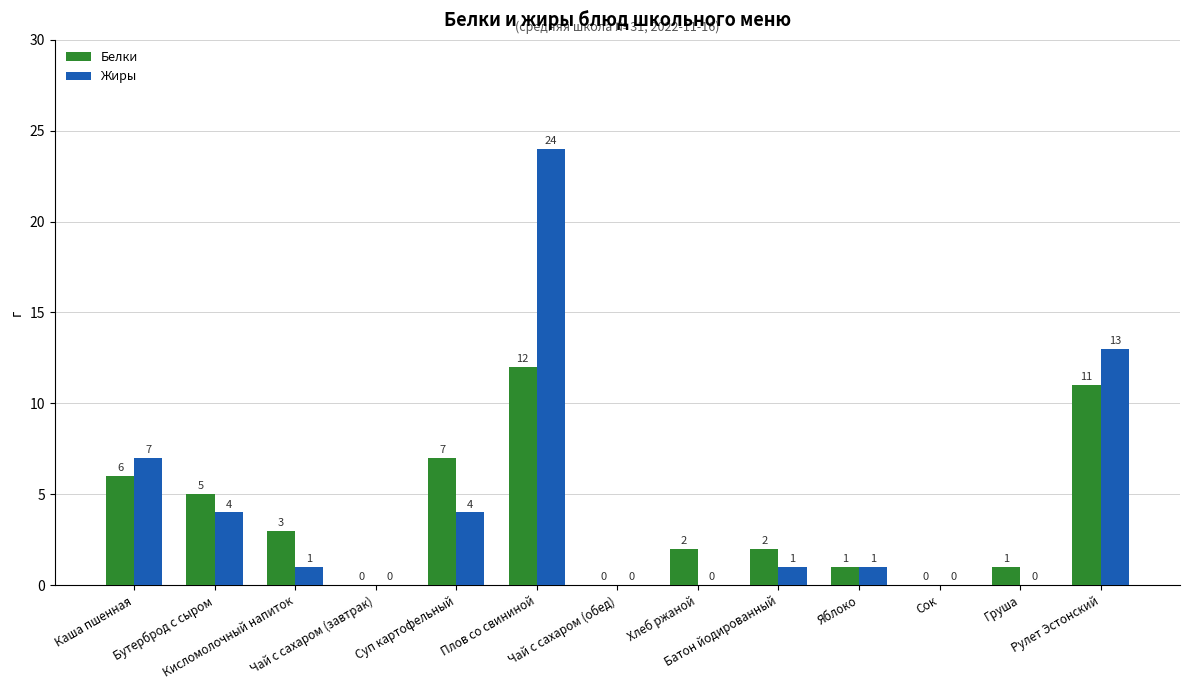

Reading left to right, list all the values displayed in this chart.

Белки: Каша пшенная=6	Бутерброд с сыром=5	Кисломолочный напиток=3	Чай с сахаром (завтрак)=0	Суп картофельный=7	Плов со свининой=12	Чай с сахаром (обед)=0	Хлеб ржаной=2	Батон йодированный=2	Яблоко=1	Сок=0	Груша=1	Рулет Эстонский=11
Жиры: Каша пшенная=7	Бутерброд с сыром=4	Кисломолочный напиток=1	Чай с сахаром (завтрак)=0	Суп картофельный=4	Плов со свининой=24	Чай с сахаром (обед)=0	Хлеб ржаной=0	Батон йодированный=1	Яблоко=1	Сок=0	Груша=0	Рулет Эстонский=13